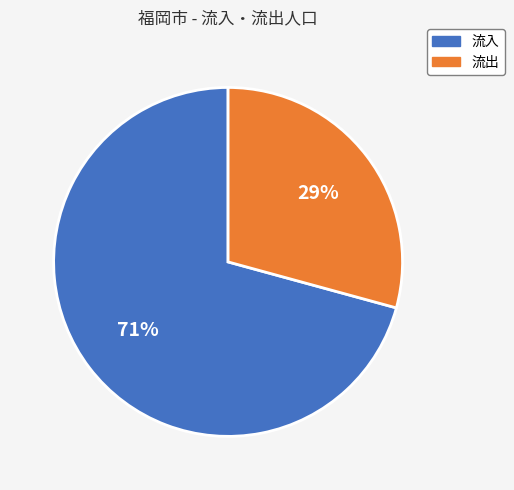

Which has a higher value, 流出 or 流入?

流入